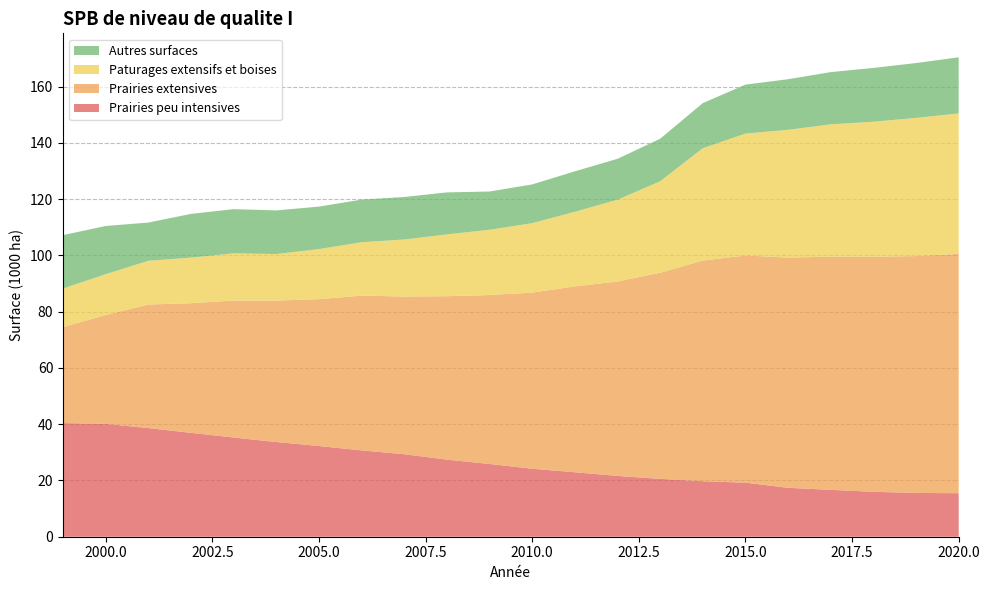

Reading left to right, extract all data points from this chart.

Prairies peu intensives: 1999=40.4	2000=40.1	2001=38.6	2002=36.9	2003=35.3	2004=33.7	2005=32.2	2006=30.7	2007=29.3	2008=27.4	2009=25.9	2010=24.2	2011=22.9	2012=21.6	2013=20.6	2014=19.7	2015=19.2	2016=17.4	2017=16.7	2018=16.0	2019=15.6	2020=15.5
Prairies extensives: 1999=34.1	2000=38.7	2001=43.9	2002=46.1	2003=48.7	2004=50.3	2005=52.2	2006=55.0	2007=56.1	2008=58.1	2009=60.1	2010=62.6	2011=66.1	2012=69.1	2013=73.3	2014=78.5	2015=80.8	2016=81.8	2017=82.9	2018=83.6	2019=84.2	2020=85.1
Paturages extensifs et boises: 1999=13.7	2000=14.5	2001=15.5	2002=16.2	2003=16.8	2004=16.5	2005=17.8	2006=19.0	2007=20.3	2008=22.0	2009=23.2	2010=24.7	2011=26.5	2012=29.1	2013=32.5	2014=39.9	2015=43.3	2016=45.4	2017=47.0	2018=48.0	2019=49.1	2020=49.9
Autres surfaces: 1999=19.0	2000=17.1	2001=13.6	2002=15.5	2003=15.7	2004=15.5	2005=15.1	2006=15.2	2007=15.1	2008=14.9	2009=13.6	2010=13.8	2011=14.4	2012=14.5	2013=15.1	2014=16.0	2015=17.4	2016=18.0	2017=18.6	2018=19.1	2019=19.5	2020=19.9